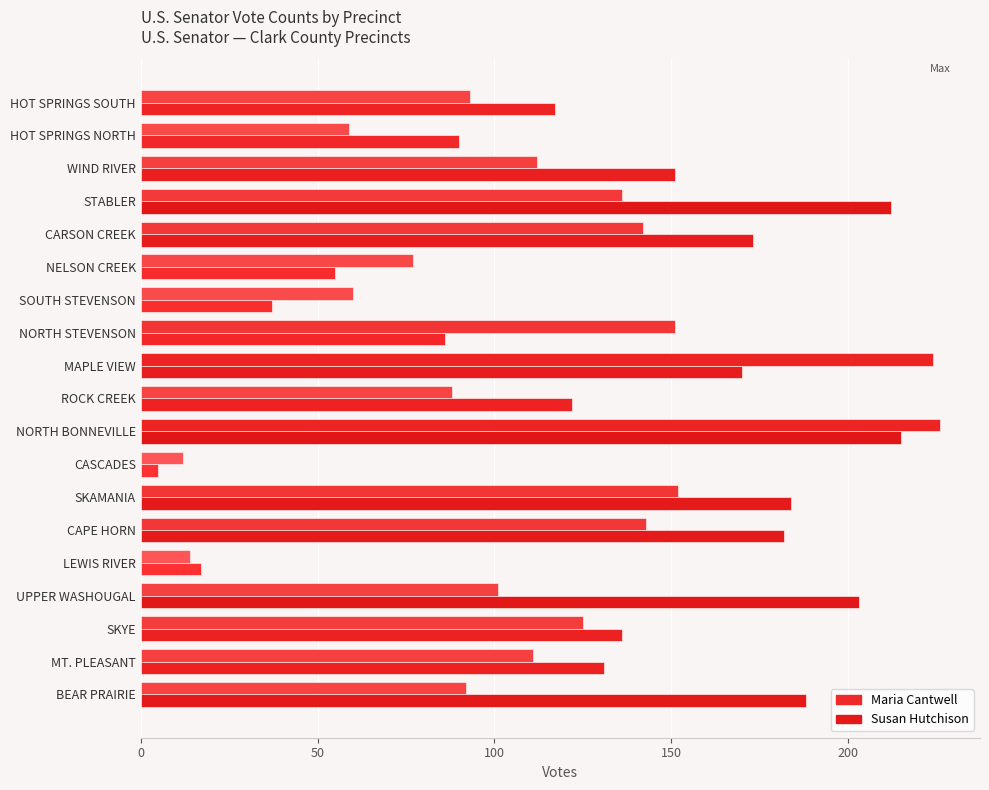

At HOT SPRINGS SOUTH, list the series in order from largest to smallest.

Susan Hutchison, Maria Cantwell